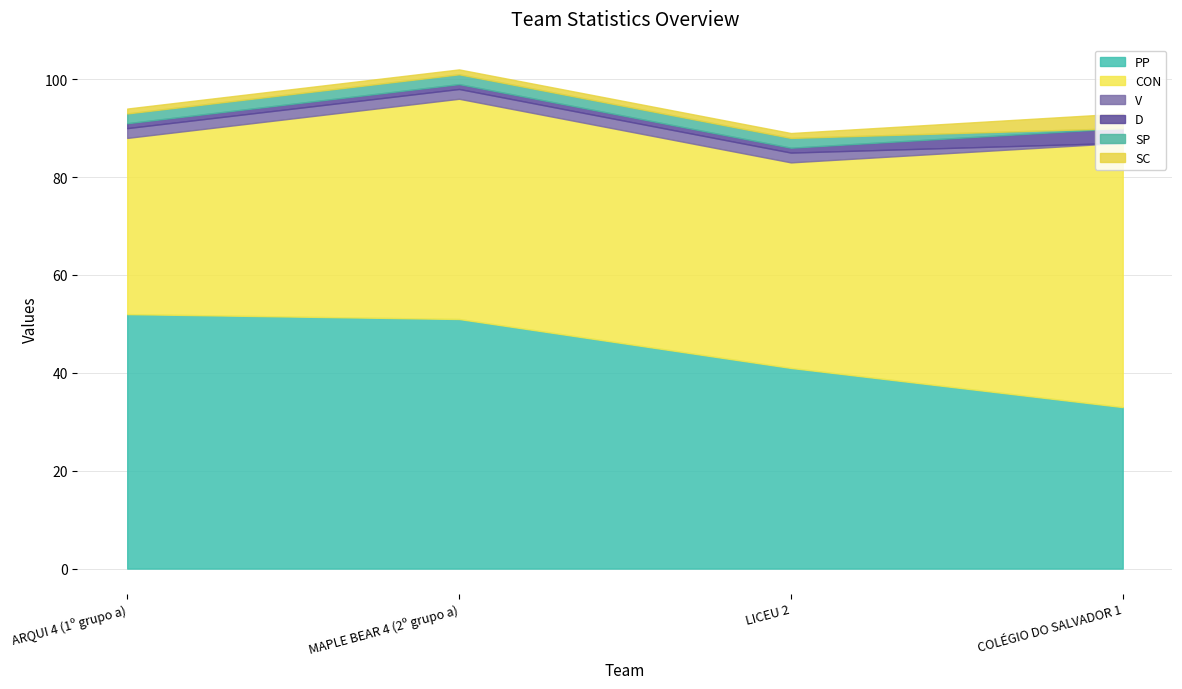

What position from the left is MAPLE BEAR 4 (2º grupo a)?

2